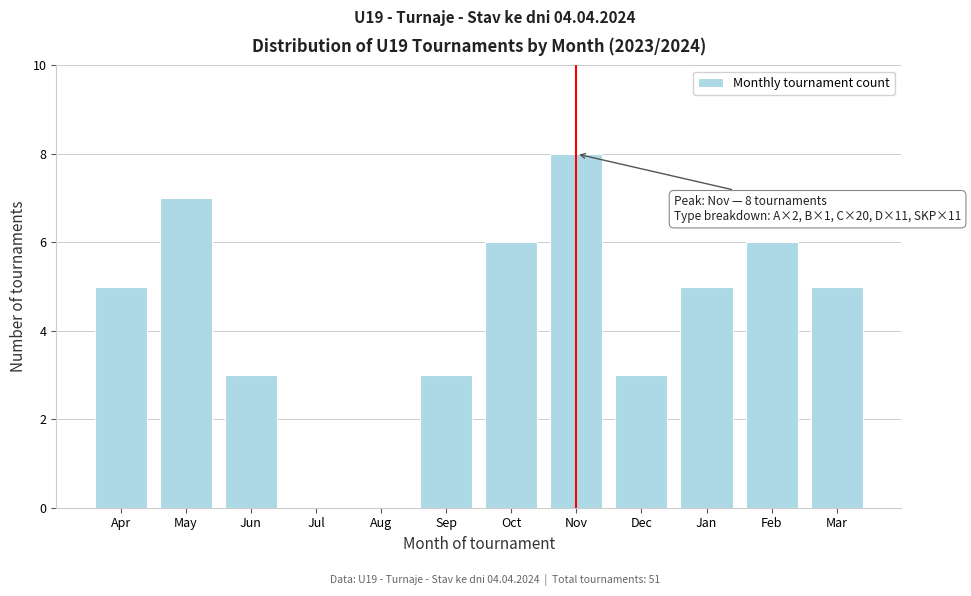

Reading left to right, what are all the values shown in this chart?

Apr=5	May=7	Jun=3	Jul=0	Aug=0	Sep=3	Oct=6	Nov=8	Dec=3	Jan=5	Feb=6	Mar=5